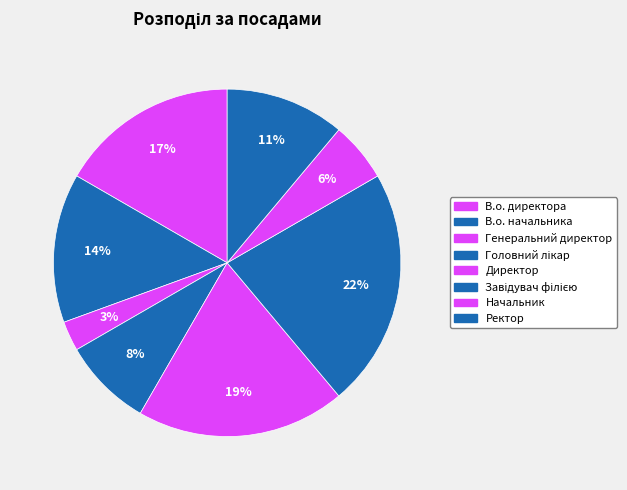

Count the number of slices in the pie.

8